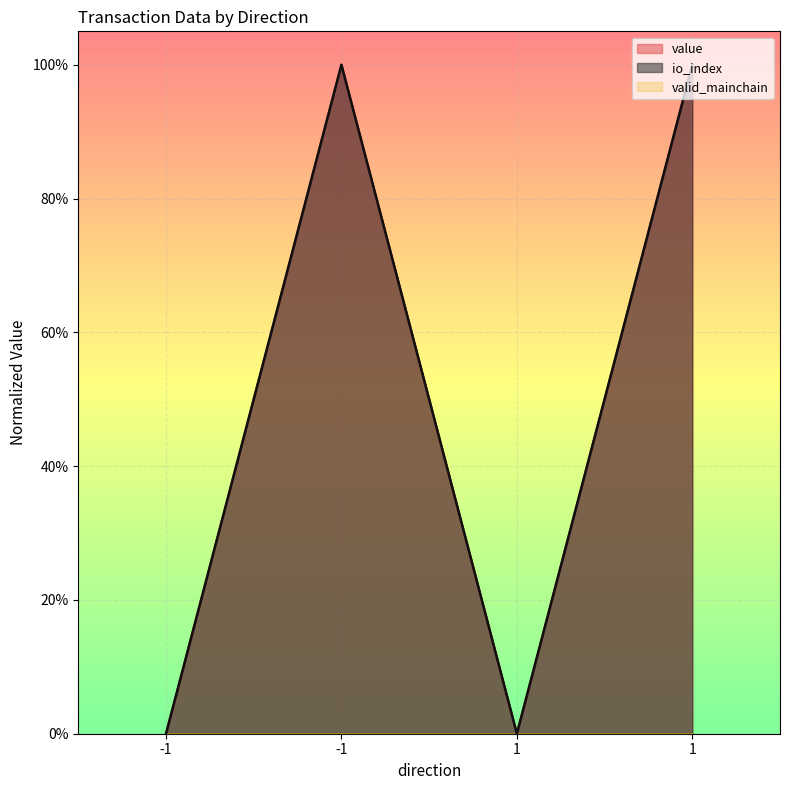

Read the io_index value at 1.

1